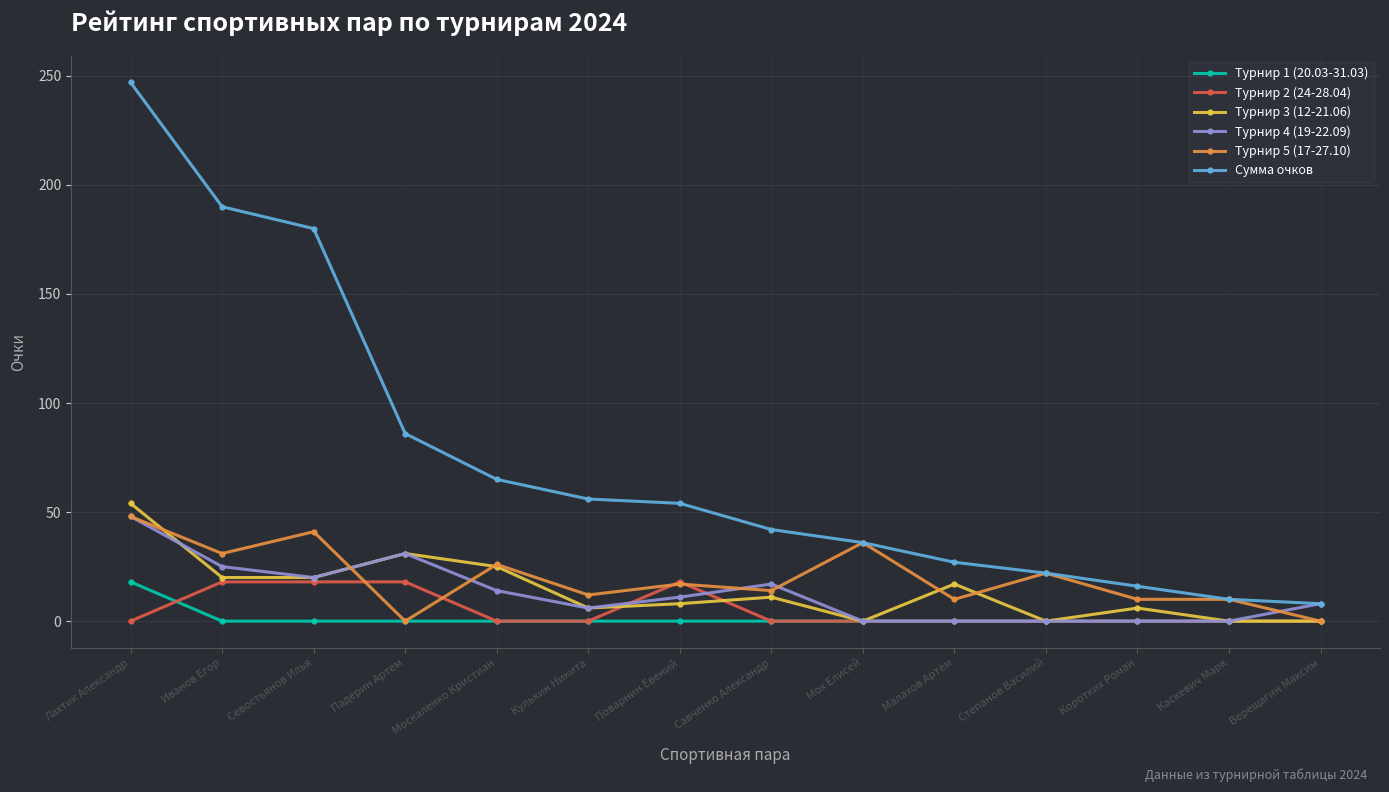

Where do Турнир 5 (17-27.10) and Турнир 2 (24-28.04) first cross each other?

Севостьянов Илья and Падерин Артем